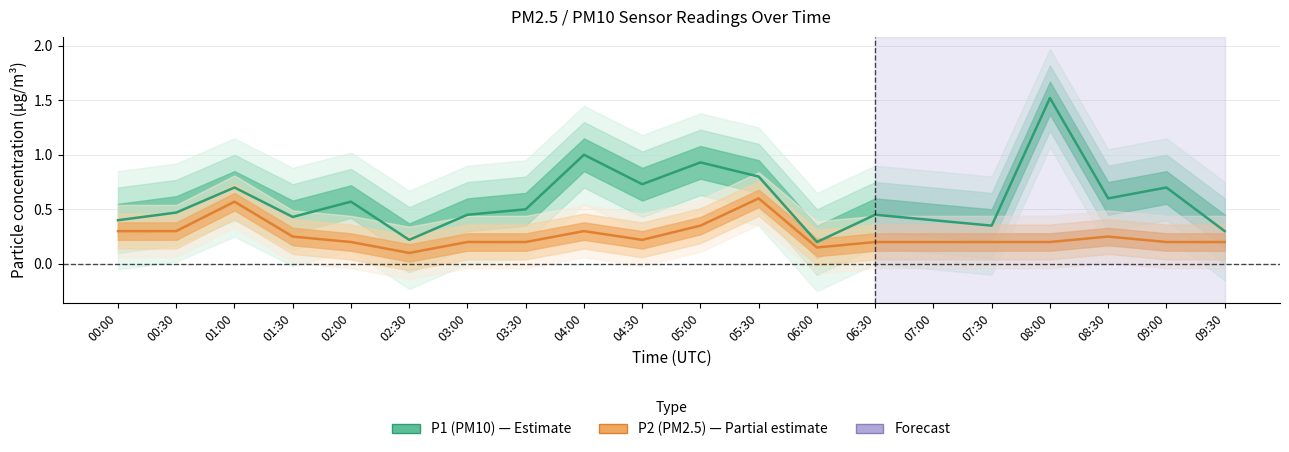

What is the difference between the highest and lowest values at 08:00?

1.3